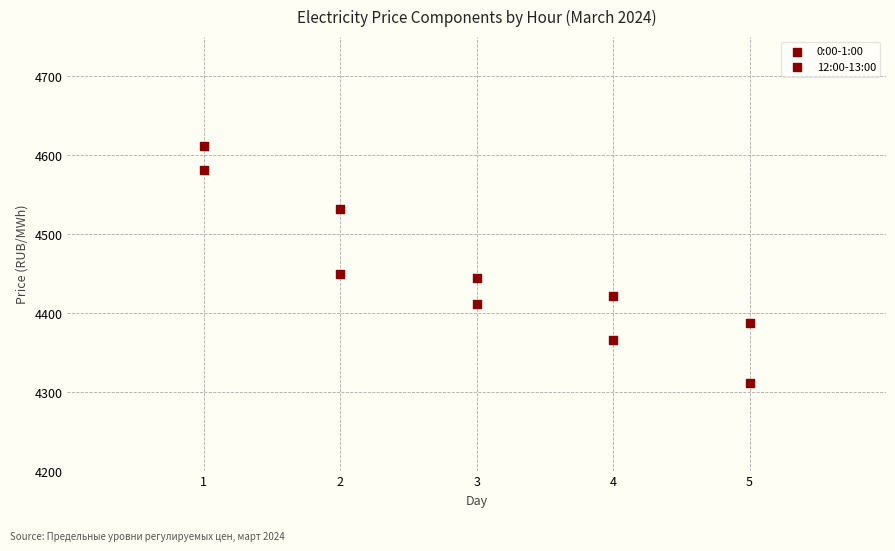

Count the number of points in this scatter plot.

10